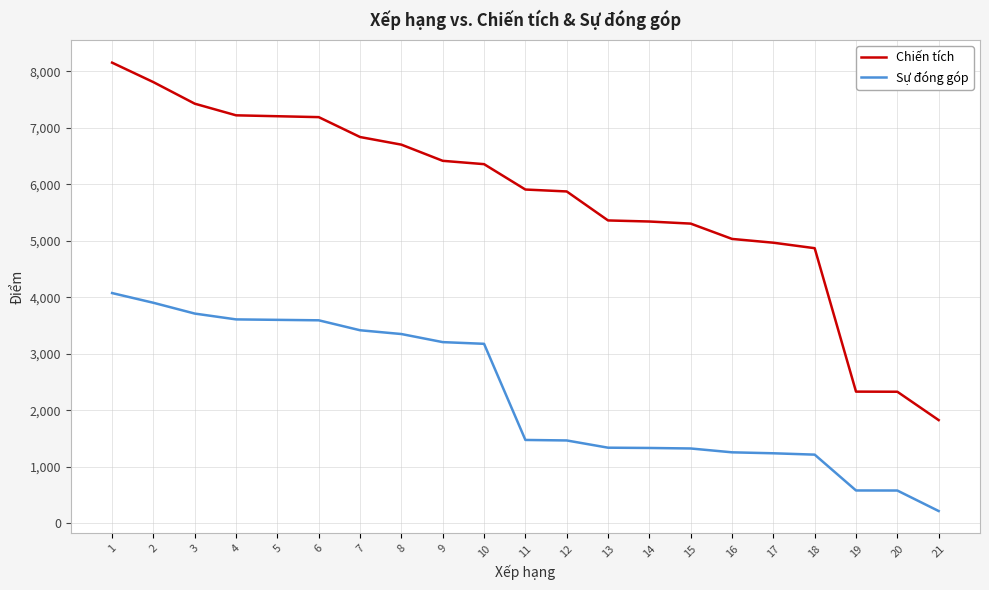

What is the sum of the Sự đóng góp values at 7 and 21?

3637